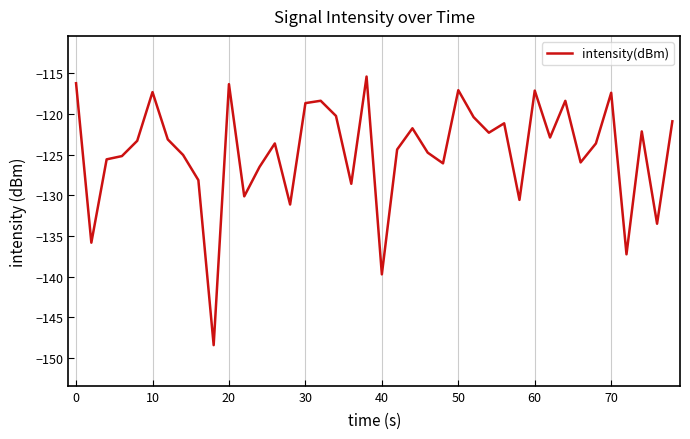

What is the smallest value displayed?

-148.4